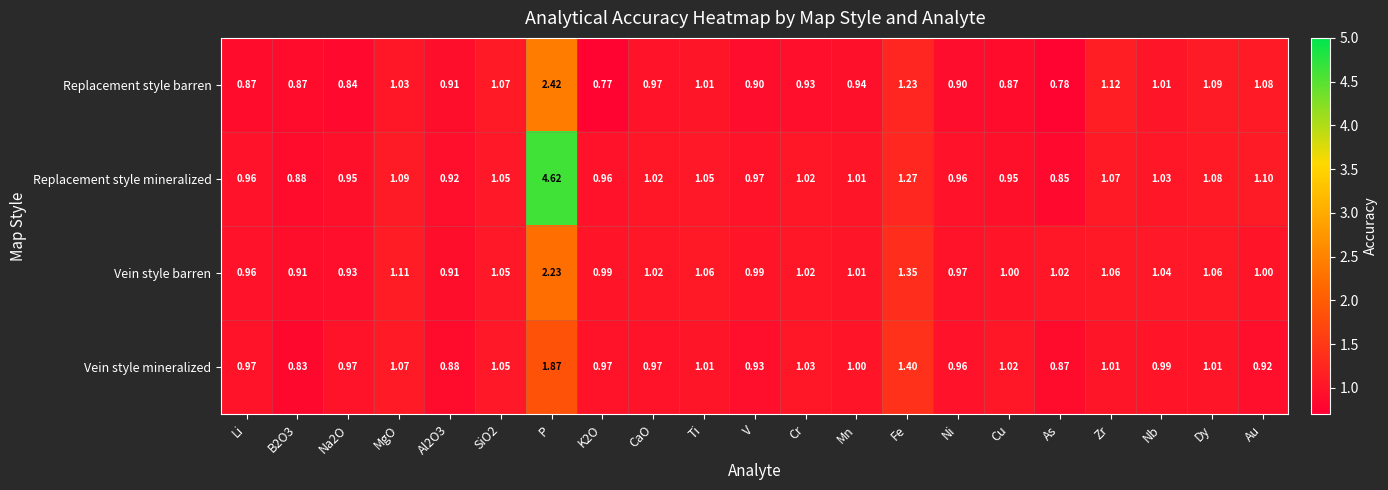

List the series in order of their peak value, lowest first.

Vein style mineralized, Vein style barren, Replacement style barren, Replacement style mineralized